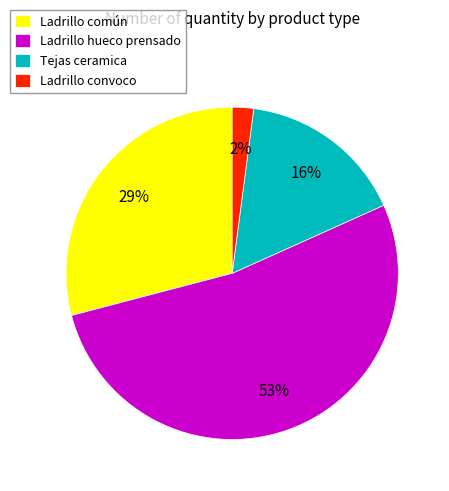

The Tejas ceramica slice represents 25% of the pie. True or false?

False